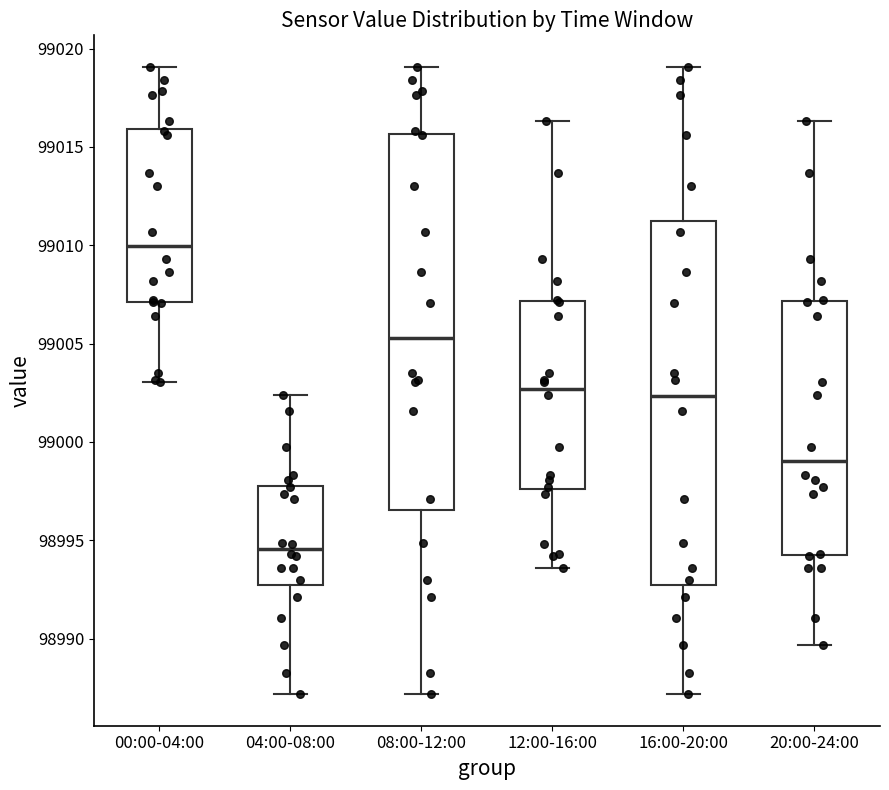

Reading left to right, transcribe this box plot: for each box, give where its median line is, the range the box spans, and where its two whiskers end, as read against the y-axis. The values are not printed on the chart, so give them approximately, as read against the axis.

00:00-04:00: median 99010.0, box 99007.0 to 99016.0, whiskers 99003.0 to 99019.0
04:00-08:00: median 98994.5, box 98992.5 to 98998.0, whiskers 98987.0 to 99002.5
08:00-12:00: median 99005.5, box 98996.5 to 99015.5, whiskers 98987.0 to 99019.0
12:00-16:00: median 99002.5, box 98997.5 to 99007.0, whiskers 98993.5 to 99016.5
16:00-20:00: median 99002.5, box 98992.5 to 99011.5, whiskers 98987.0 to 99019.0
20:00-24:00: median 98999.0, box 98994.5 to 99007.0, whiskers 98989.5 to 99016.5